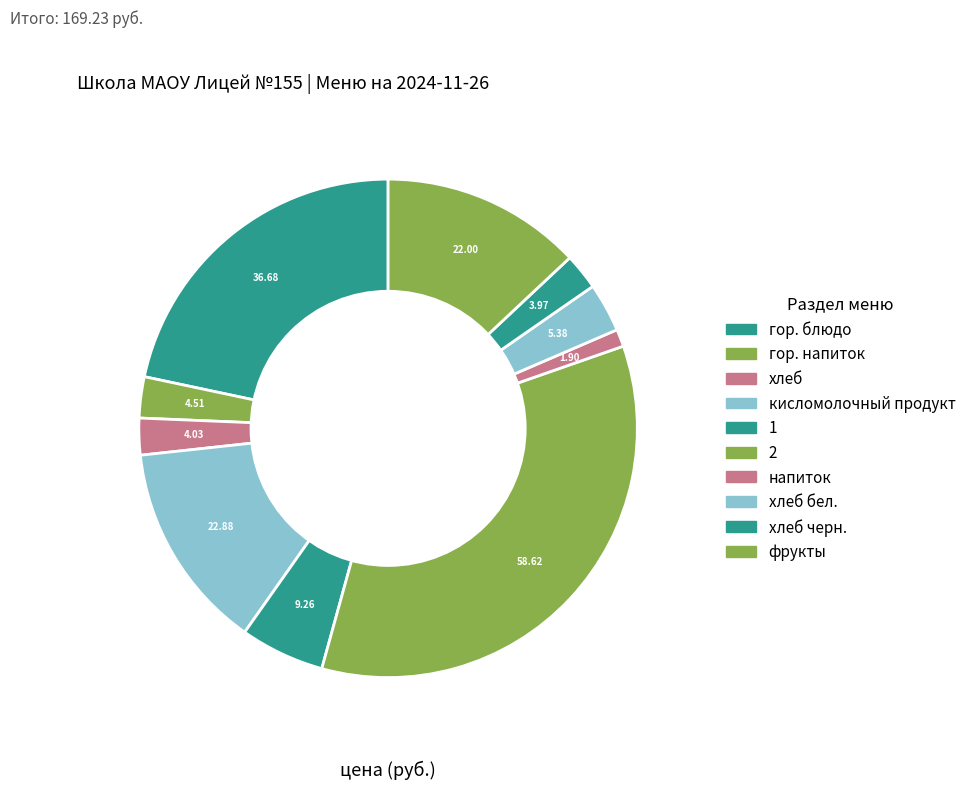

Count the number of slices in the pie.

10